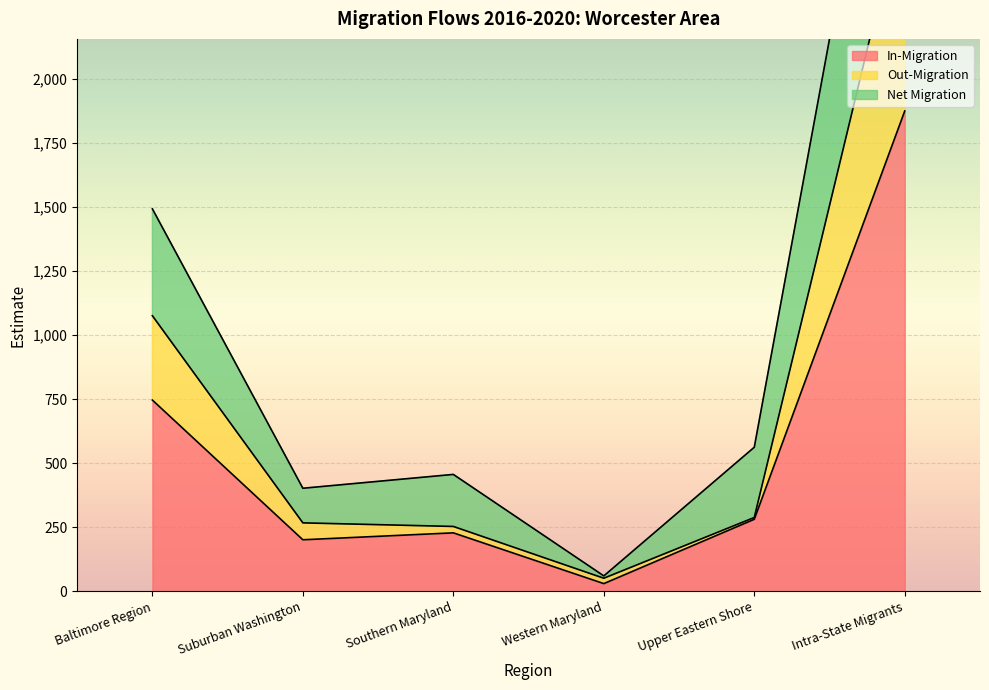

True or false: In-Migration has a value of 98 at Suburban Washington.

False